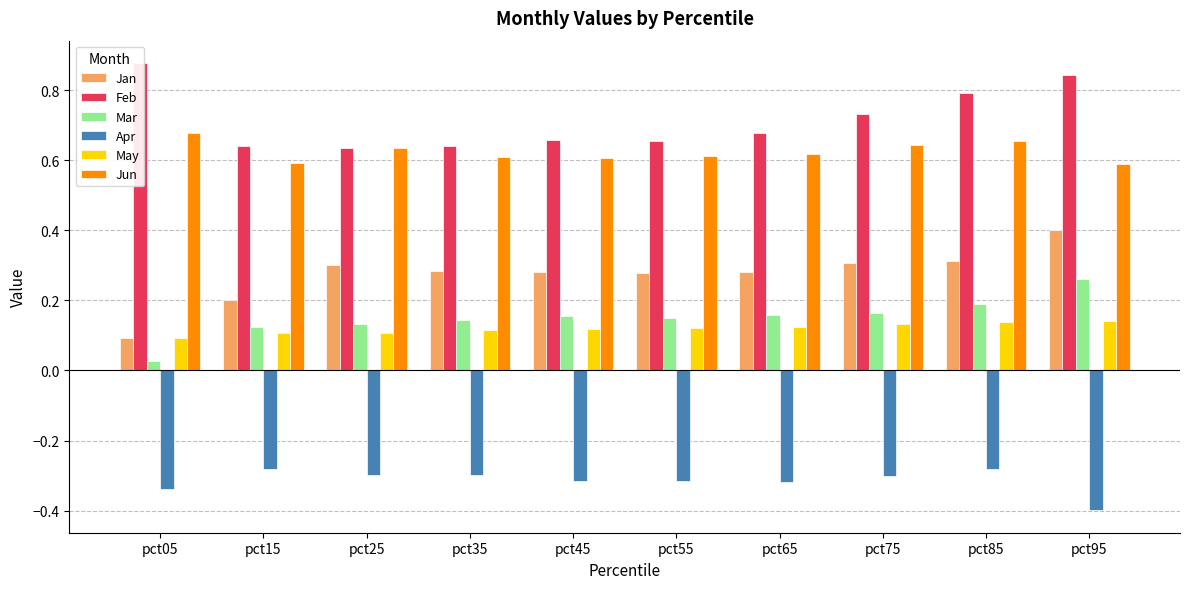

True or false: Jun has a value of 0.6 at pct45.

True